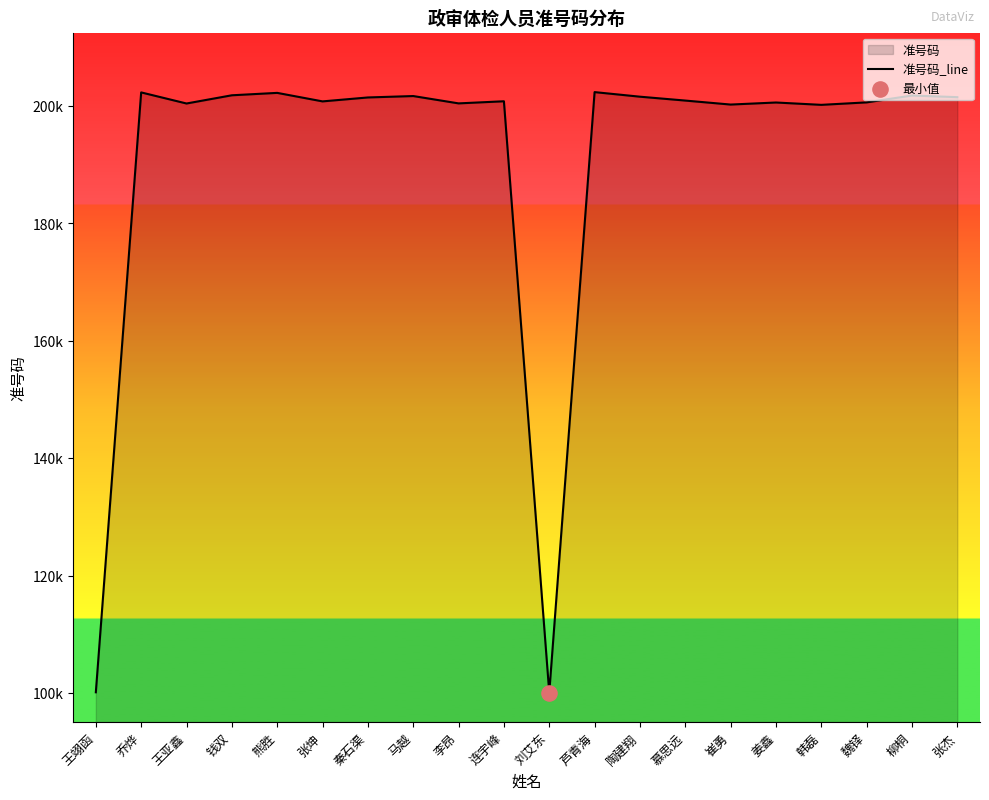

Approximately how many times larger is the value at 王亚鑫 compared to 钱双?

1.0